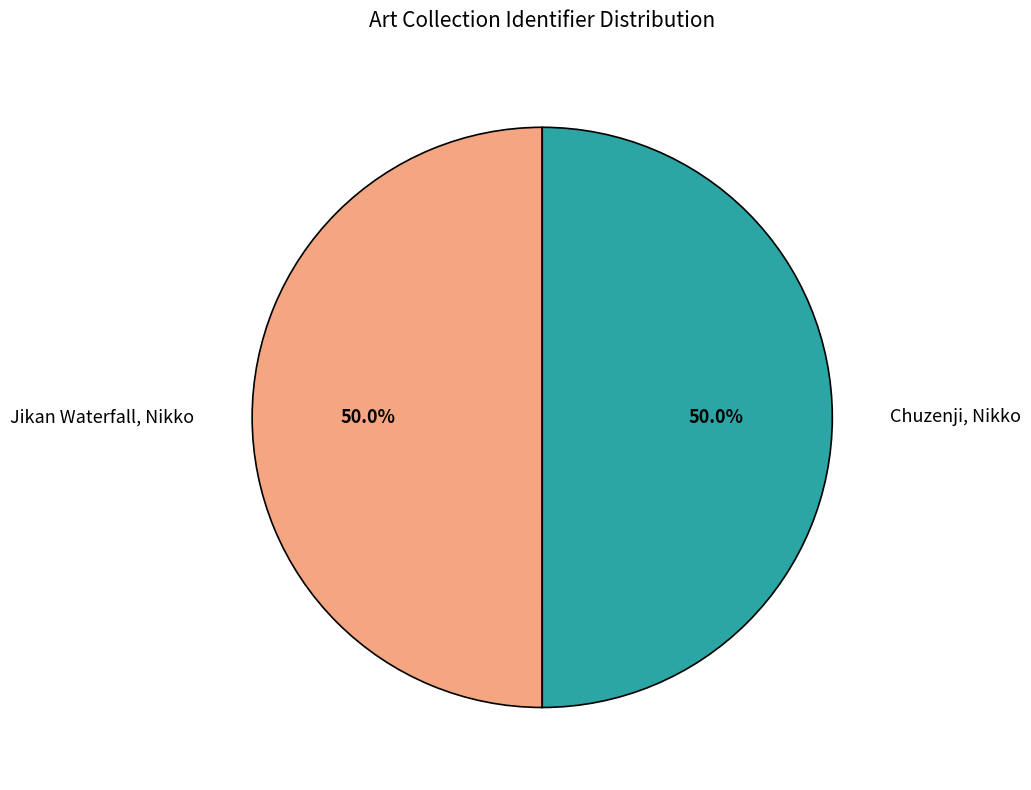

Do Jikan Waterfall, Nikko and Chuzenji, Nikko together represent more than half of the pie?

Yes